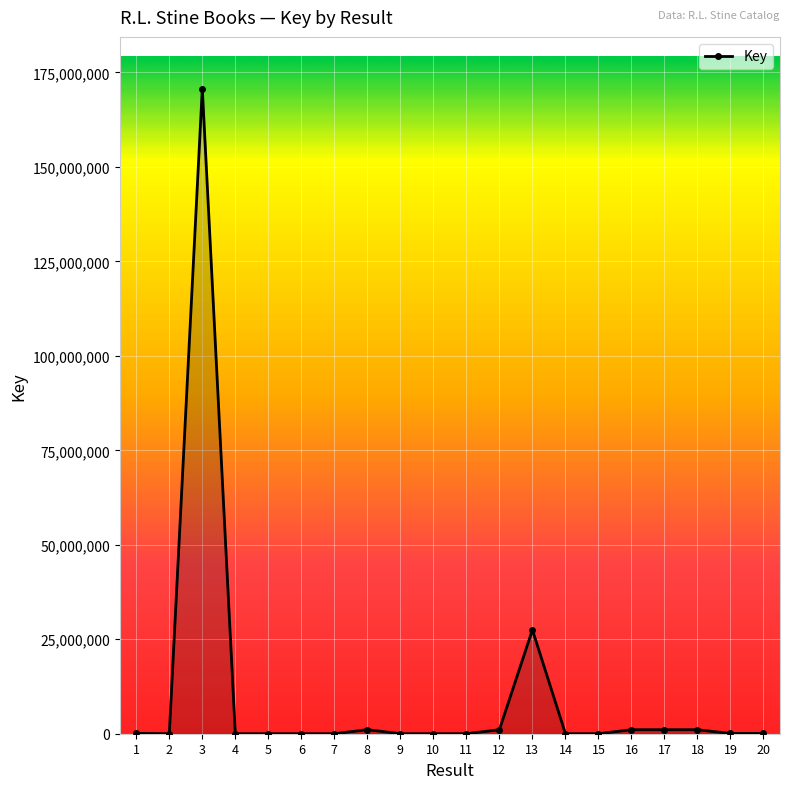

Which category has the highest value across all series?

3